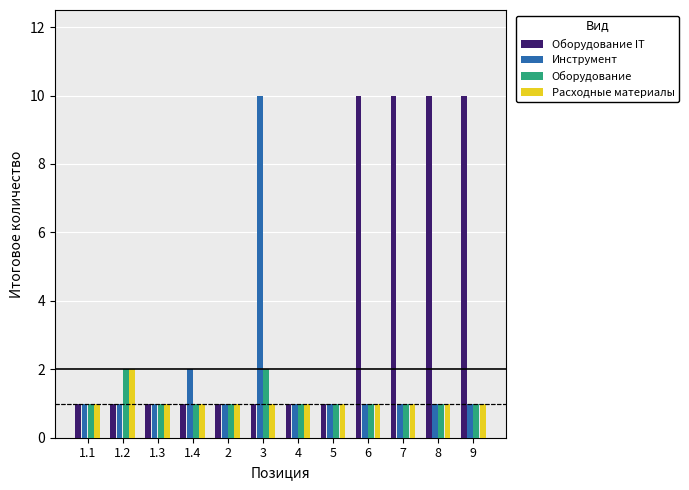

At how many categories does at least one series exceed 6?

5